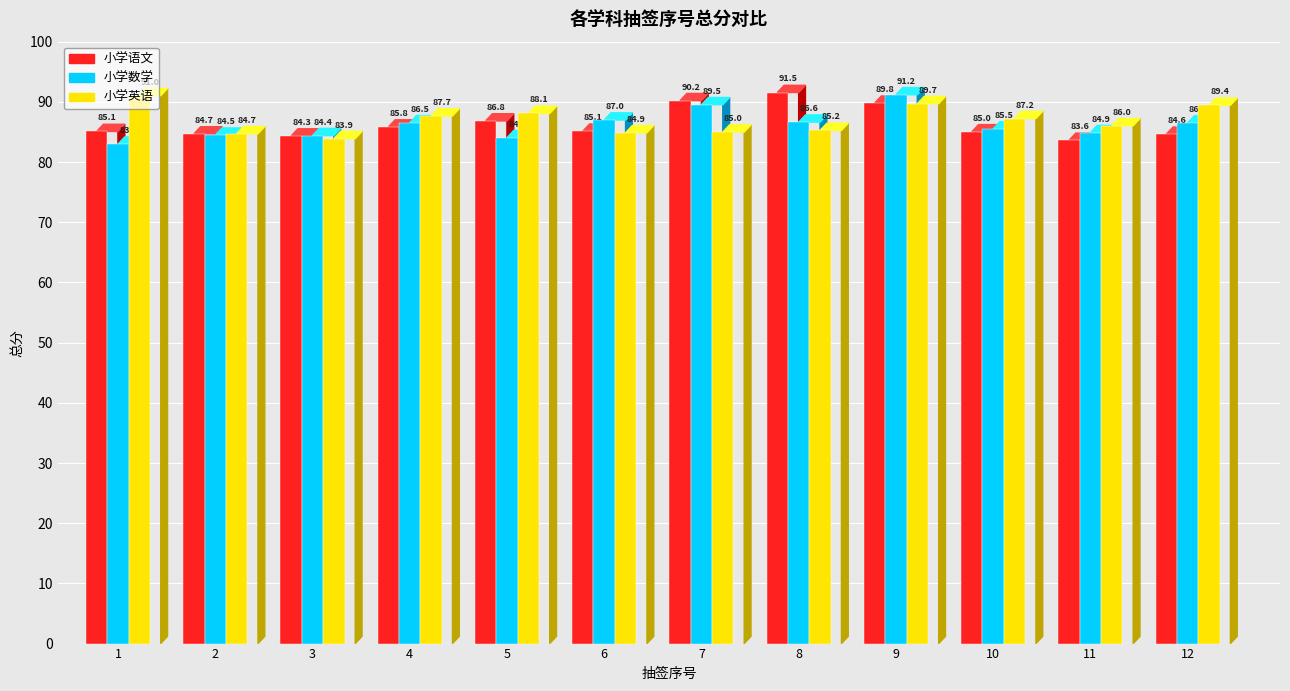

Which category has the lowest value in the 小学语文 series?

11